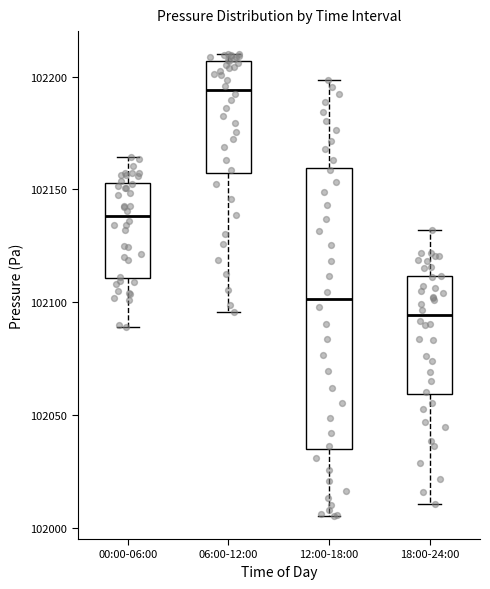

Comparing the boxes themselves (not the whiskers), which one is the tallest?

12:00-18:00